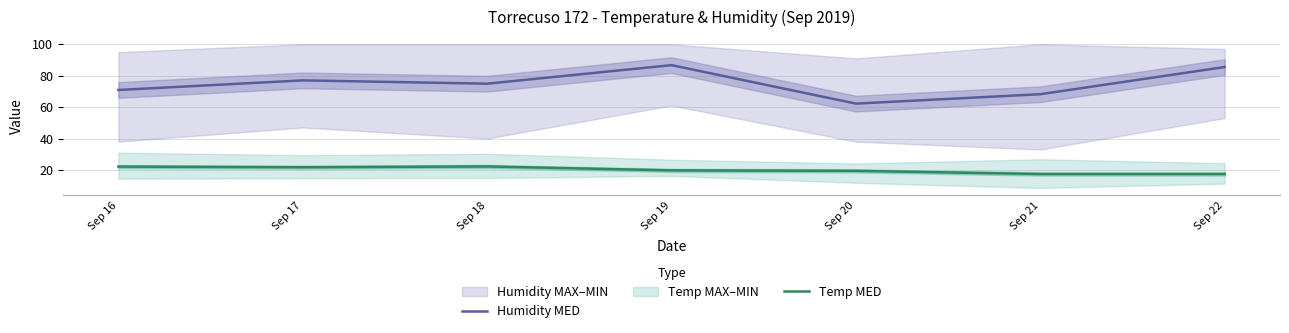

The value of Temp MED at Sep 18 is 22.2. True or false?

True